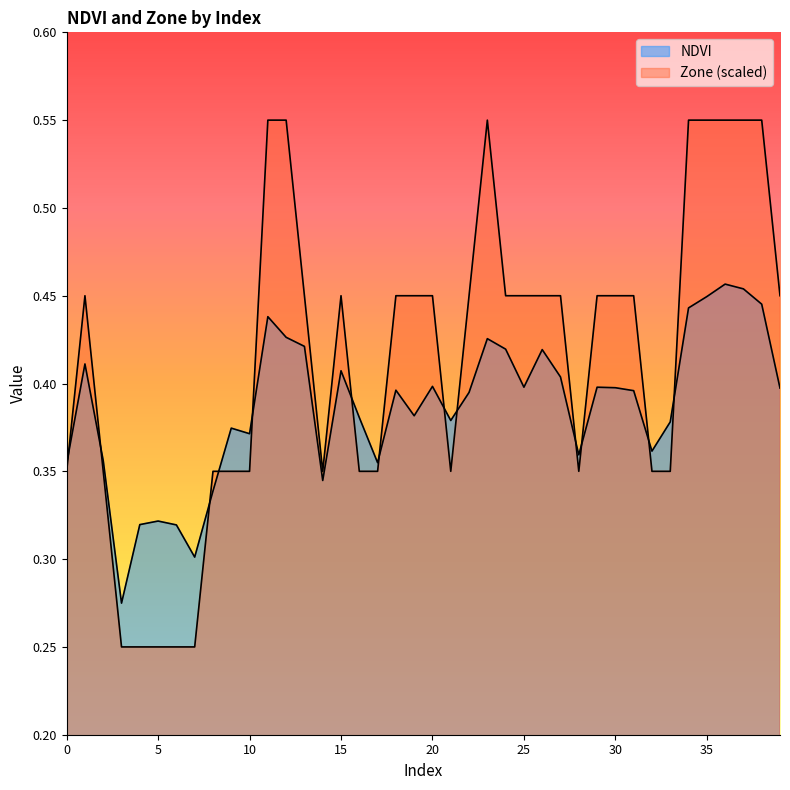

How many lines are shown in the chart?

2